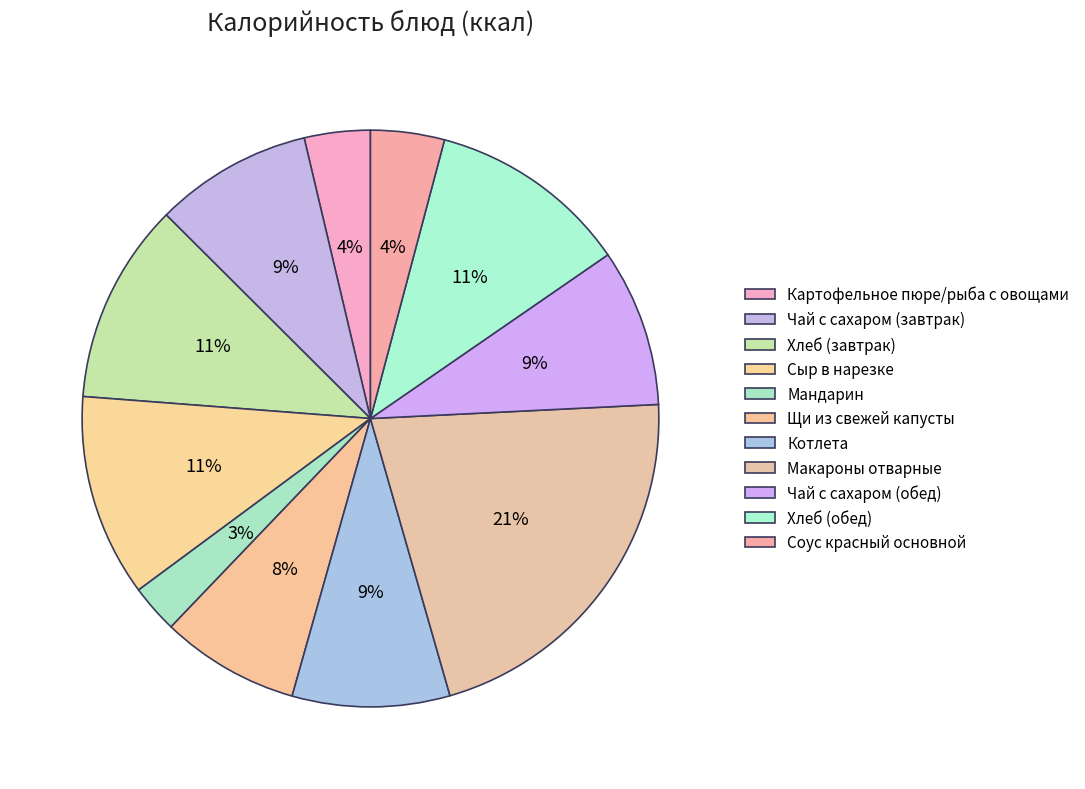

Is it true that Картофельное пюре/рыба с овощами is 18% of the pie?

False